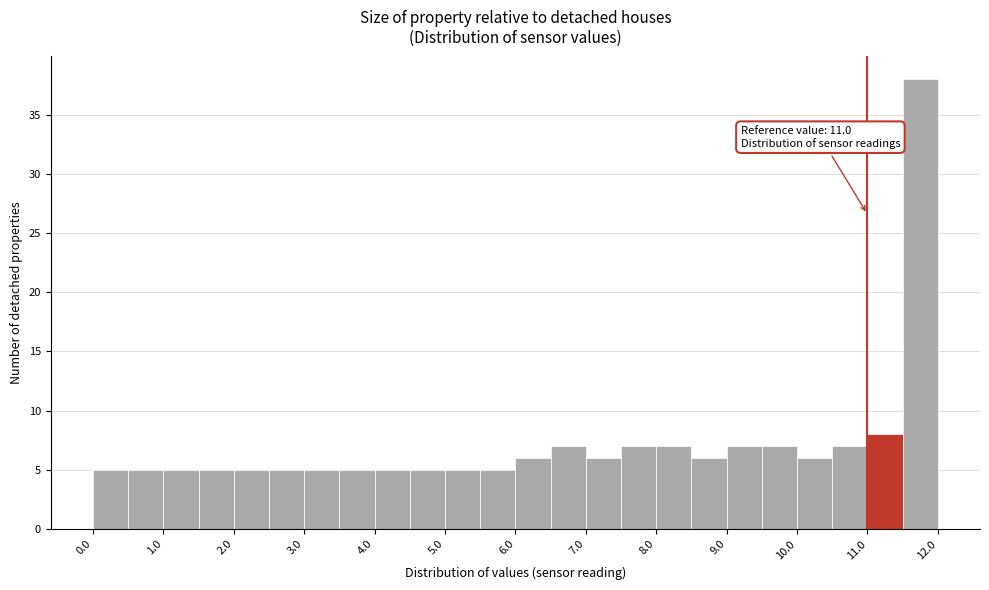

Over which range of the x-axis is the bar tallest?

11.5 to 12.0